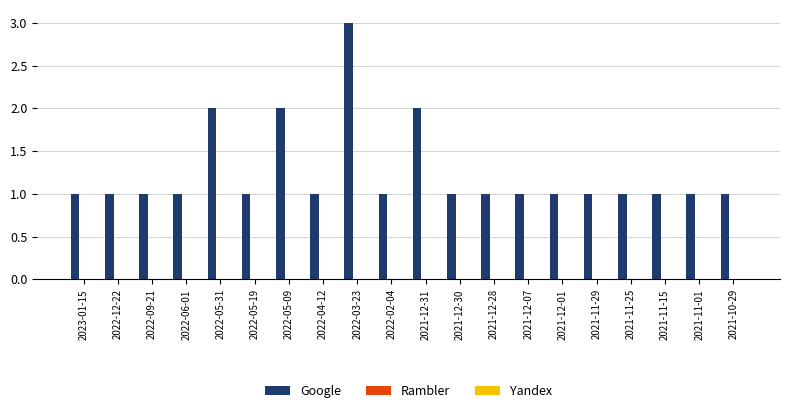

How many bars are there in total?

20